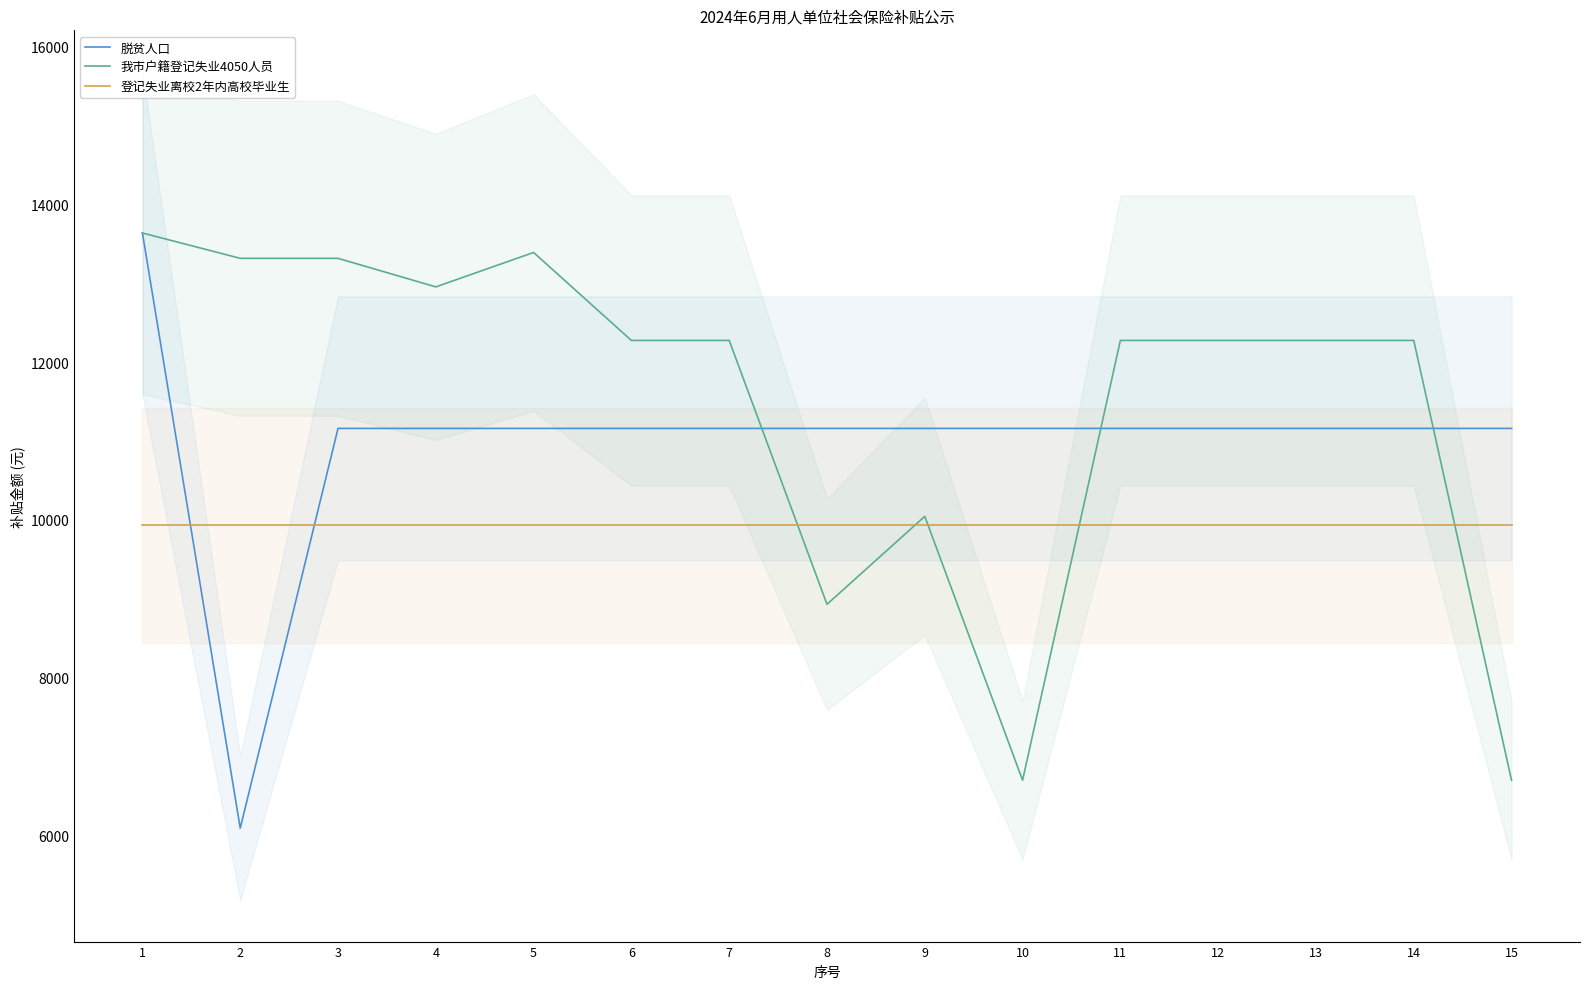

How many lines are shown in the chart?

3